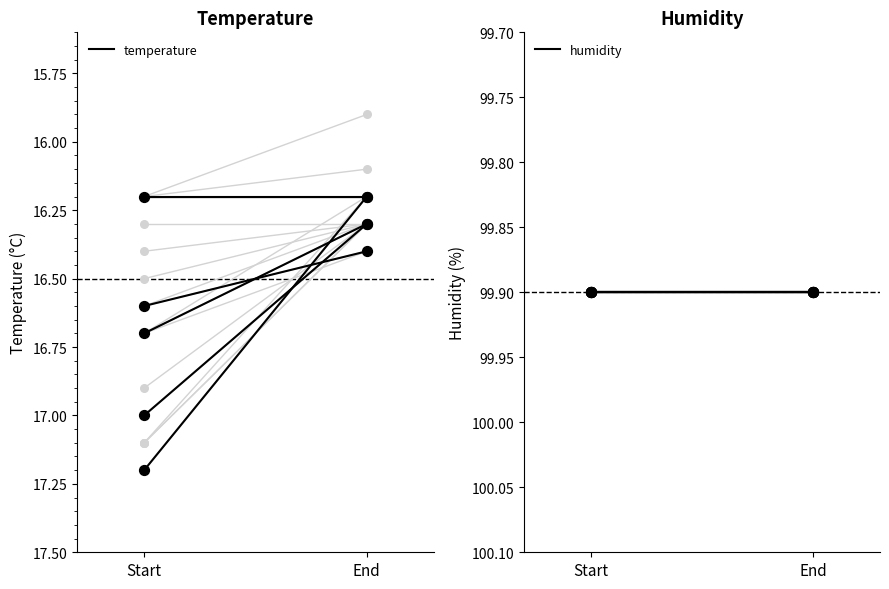

At which category is the sum across all series the highest?

Start